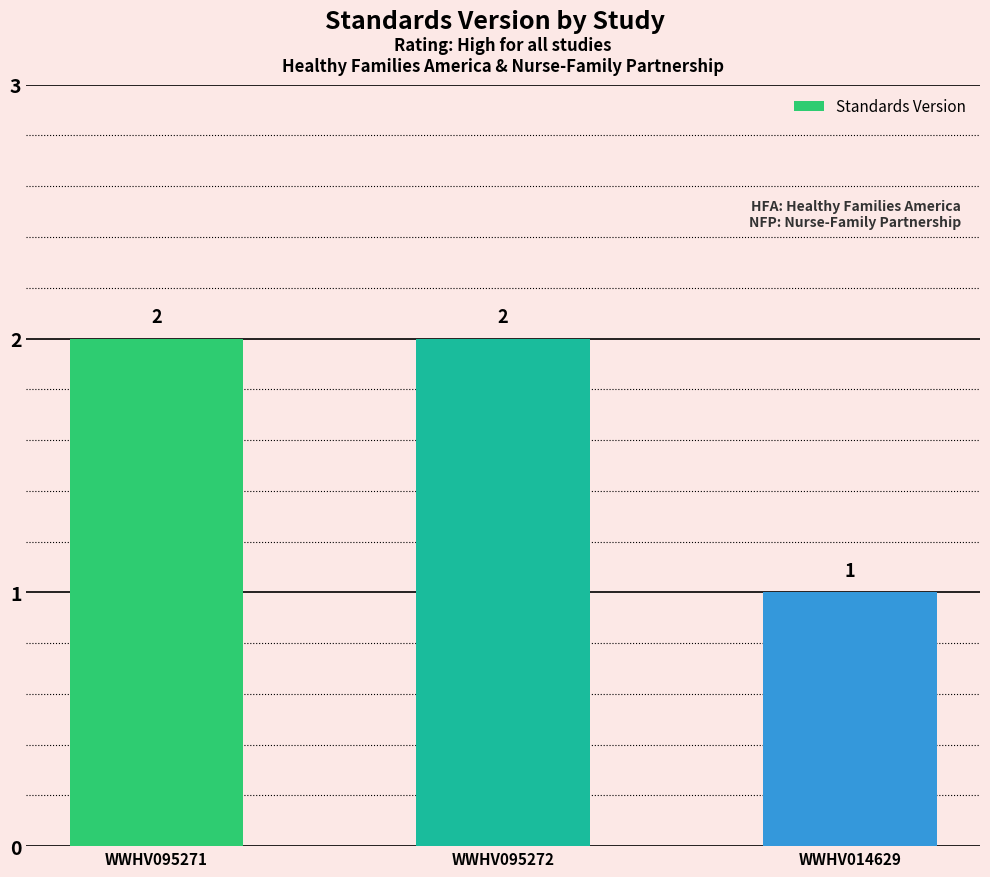

What is the sum of the values at WWHV014629 and WWHV095272?

3